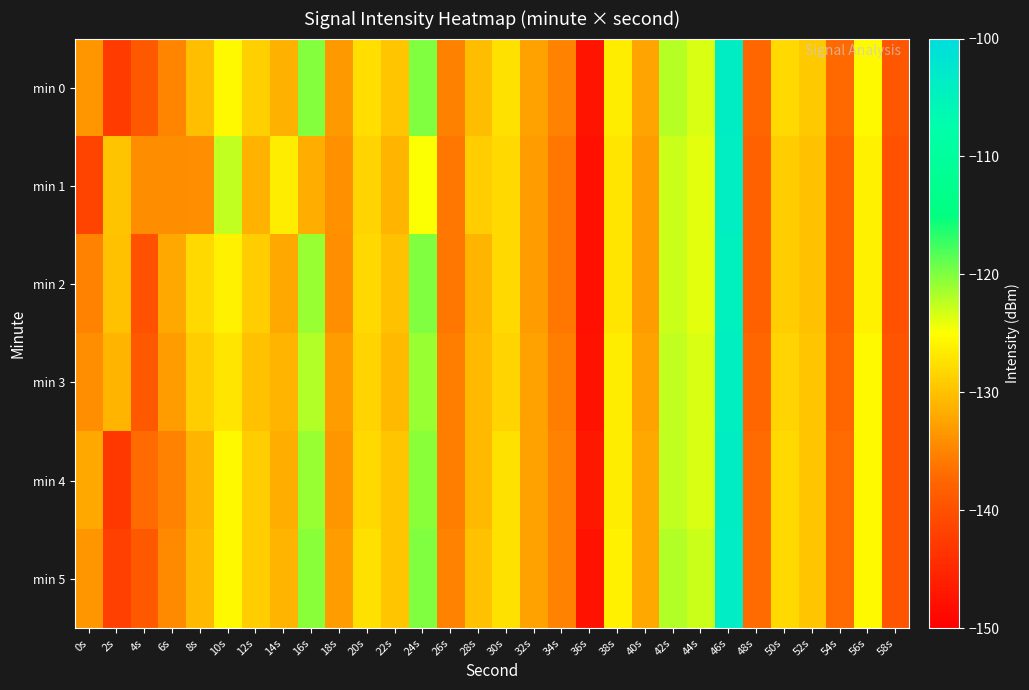

Reading right to left, list all the values displayed in this chart.

min 0: 58s=-139.4	56s=-125.4	54s=-137.2	52s=-129.5	50s=-128.0	48s=-137.4	46s=-103.7	44s=-123.5	42s=-122.1	40s=-132.3	38s=-126.4	36s=-147.4	34s=-135.0	32s=-132.6	30s=-127.5	28s=-130.3	26s=-135.2	24s=-120.0	22s=-129.7	20s=-127.7	18s=-133.3	16s=-120.2	14s=-131.3	12s=-128.9	10s=-125.5	8s=-130.3	6s=-134.9	4s=-139.0	2s=-142.6	0s=-133.5
min 1: 58s=-140.0	56s=-126.0	54s=-138.0	52s=-130.0	50s=-129.0	48s=-138.0	46s=-104.0	44s=-124.0	42s=-123.0	40s=-133.0	38s=-127.0	36s=-148.0	34s=-136.0	32s=-133.0	30s=-128.0	28s=-129.0	26s=-136.0	24s=-125.0	22s=-131.0	20s=-128.5	18s=-134.0	16s=-131.5	14s=-126.5	12s=-131.2	10s=-122.5	8s=-134.0	6s=-134.3	4s=-134.2	2s=-129.8	0s=-141.5
min 2: 58s=-140.0	56s=-126.0	54s=-138.0	52s=-130.0	50s=-129.0	48s=-138.0	46s=-104.5	44s=-124.0	42s=-123.0	40s=-133.0	38s=-127.0	36s=-148.0	34s=-136.0	32s=-133.0	30s=-128.0	28s=-131.0	26s=-136.0	24s=-120.0	22s=-130.0	20s=-128.0	18s=-134.0	16s=-121.0	14s=-132.0	12s=-129.0	10s=-126.0	8s=-128.0	6s=-132.0	4s=-140.0	2s=-130.0	0s=-135.0
min 3: 58s=-139.5	56s=-125.5	54s=-137.5	52s=-129.5	50s=-128.5	48s=-137.5	46s=-104.2	44s=-123.5	42s=-122.5	40s=-132.5	38s=-126.5	36s=-147.5	34s=-135.5	32s=-132.5	30s=-128.5	28s=-130.5	26s=-135.5	24s=-121.0	22s=-130.5	20s=-128.5	18s=-133.0	16s=-122.0	14s=-131.0	12s=-130.0	10s=-127.0	8s=-129.0	6s=-133.0	4s=-139.0	2s=-131.0	0s=-134.0
min 4: 58s=-139.5	56s=-125.5	54s=-137.0	52s=-129.5	50s=-128.0	48s=-137.0	46s=-103.8	44s=-123.5	42s=-122.5	40s=-132.0	38s=-126.5	36s=-147.0	34s=-135.0	32s=-132.5	30s=-127.5	28s=-130.5	26s=-135.5	24s=-120.5	22s=-129.5	20s=-128.0	18s=-133.5	16s=-121.0	14s=-131.5	12s=-129.0	10s=-125.5	8s=-131.0	6s=-135.0	4s=-137.0	2s=-143.0	0s=-132.0
min 5: 58s=-139.5	56s=-125.5	54s=-137.0	52s=-129.5	50s=-128.0	48s=-137.0	46s=-103.7	44s=-123.0	42s=-122.0	40s=-132.0	38s=-126.0	36s=-147.5	34s=-135.0	32s=-132.5	30s=-127.5	28s=-130.0	26s=-135.0	24s=-120.0	22s=-129.5	20s=-127.5	18s=-133.0	16s=-120.5	14s=-131.0	12s=-129.0	10s=-125.5	8s=-130.5	6s=-134.5	4s=-139.0	2s=-142.0	0s=-133.5